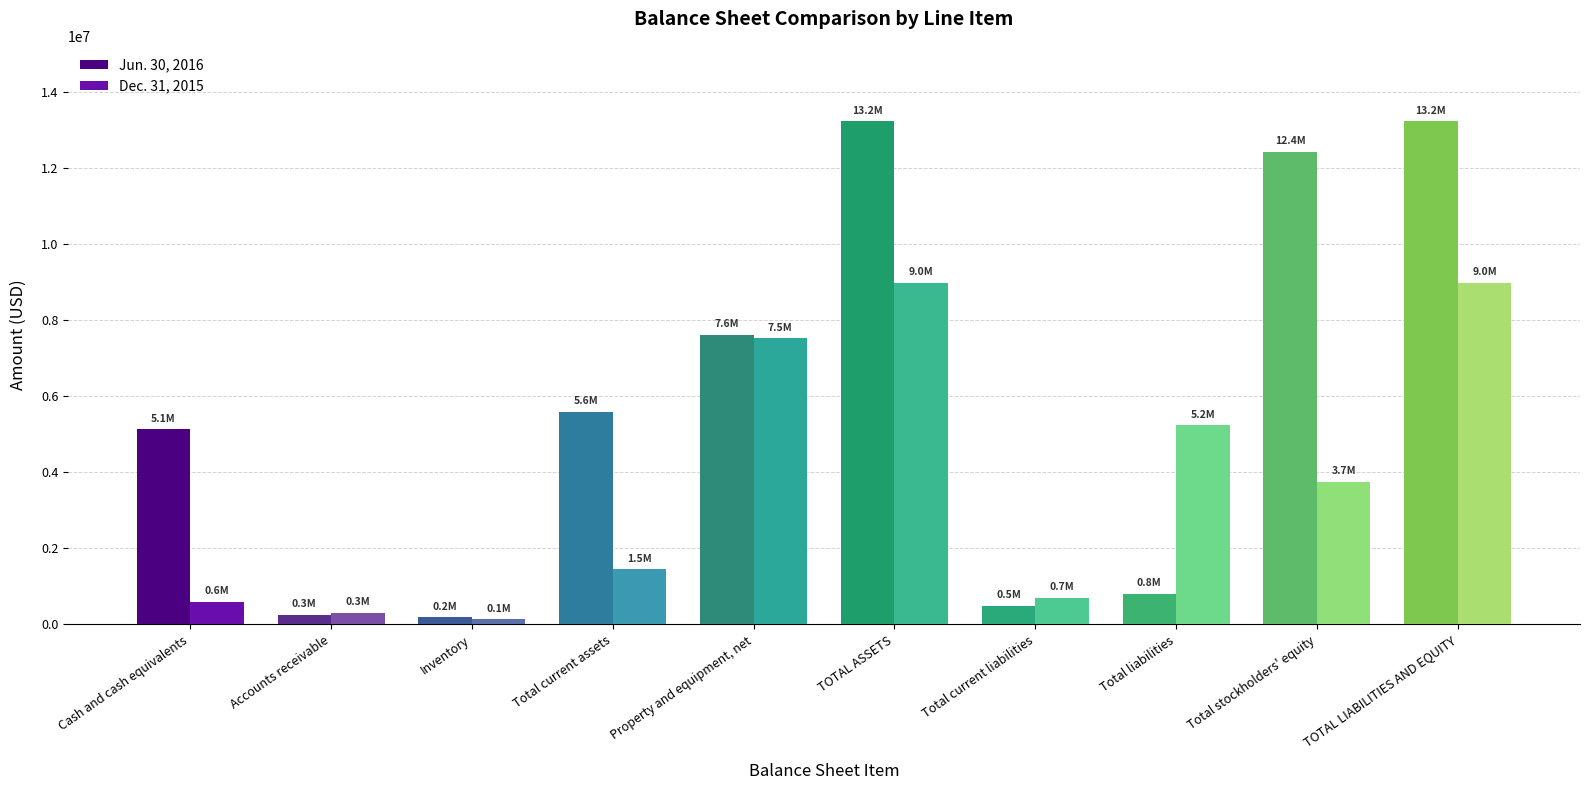

What is the difference between the highest and lowest values at TOTAL ASSETS?

4244706